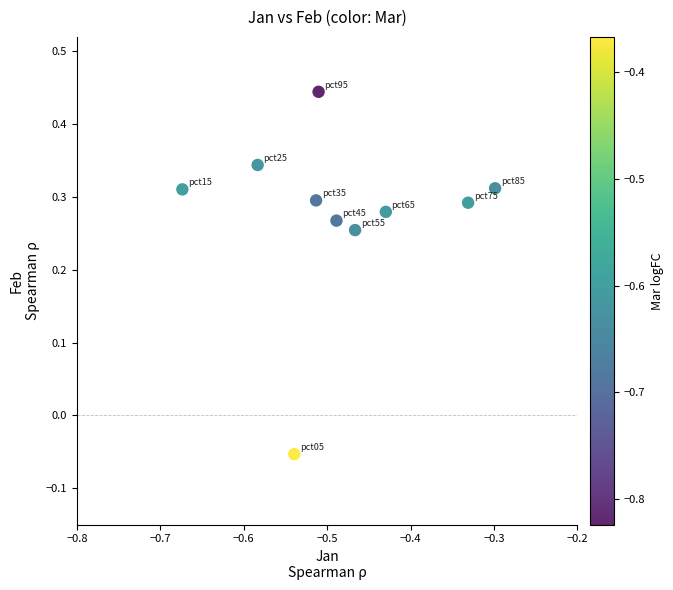

What is the range of Y values (max minus min)?

0.5